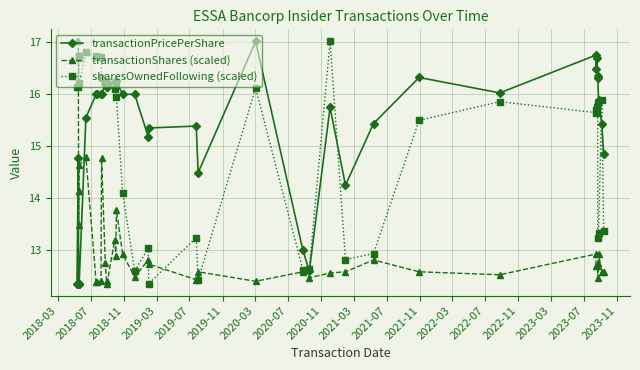

How many values in the sharesOwnedFollowing (scaled) series are below 15?

13